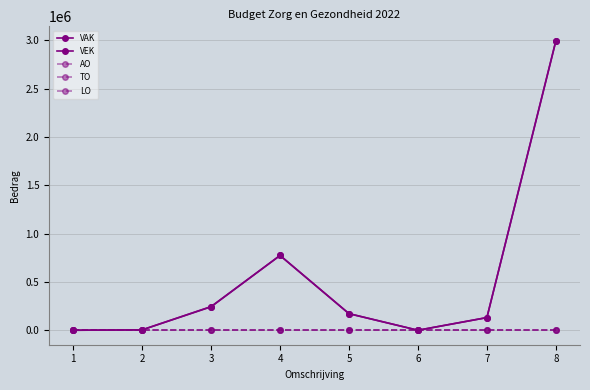

Where is the first local minimum for VAK?

6